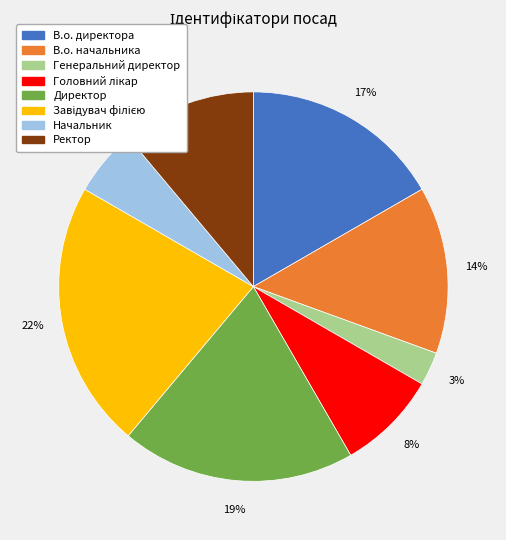

Which slice is the smallest?

Генеральний директор